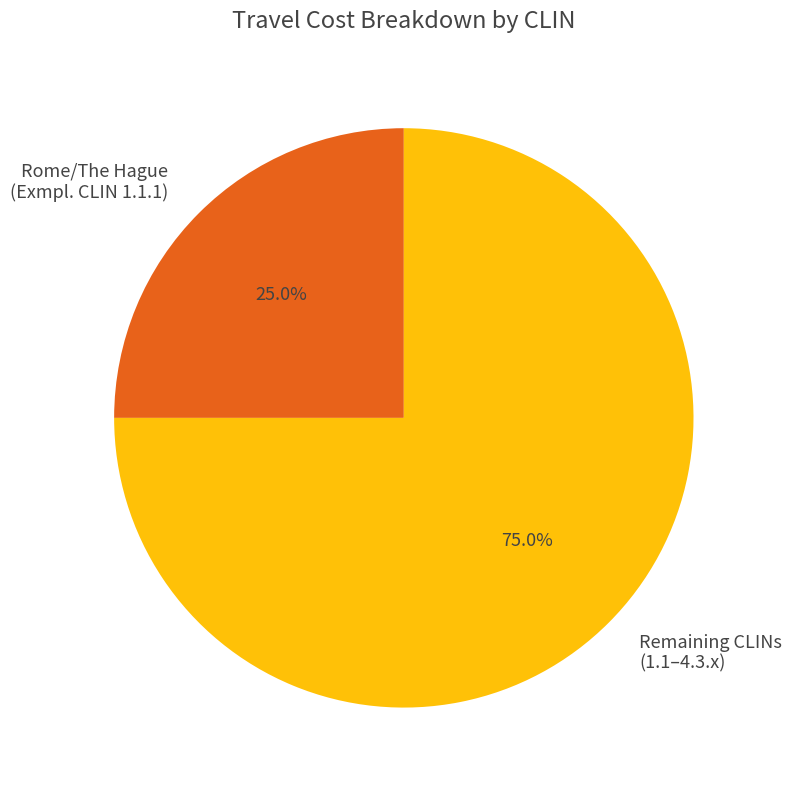

What percentage is the Rome/The Hague (Exmpl. CLIN 1.1.1) slice, to the nearest percent?

25%